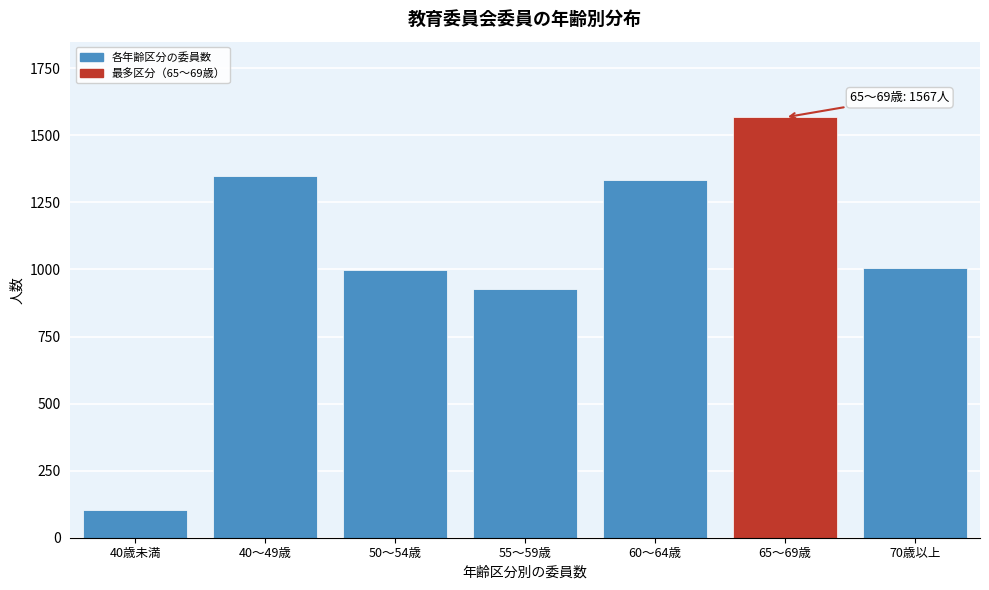

Reading left to right, what are all the values shown in this chart?

40歳未満=104	40～49歳=1350	50～54歳=997	55～59歳=926	60～64歳=1332	65～69歳=1567	70歳以上=1006